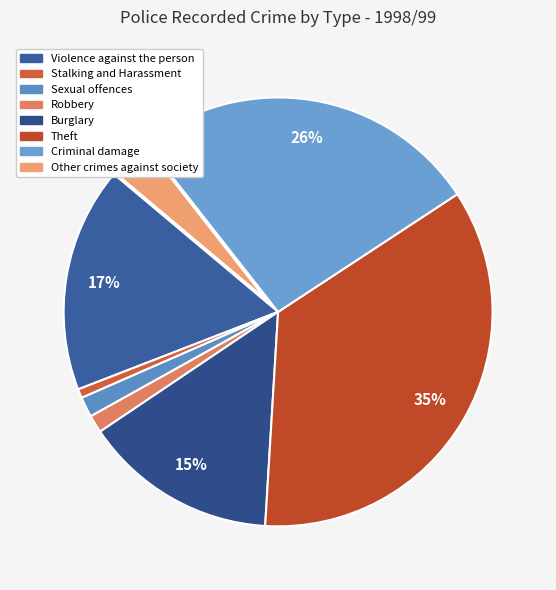

To the nearest percent, what is the average slice percentage?

12%